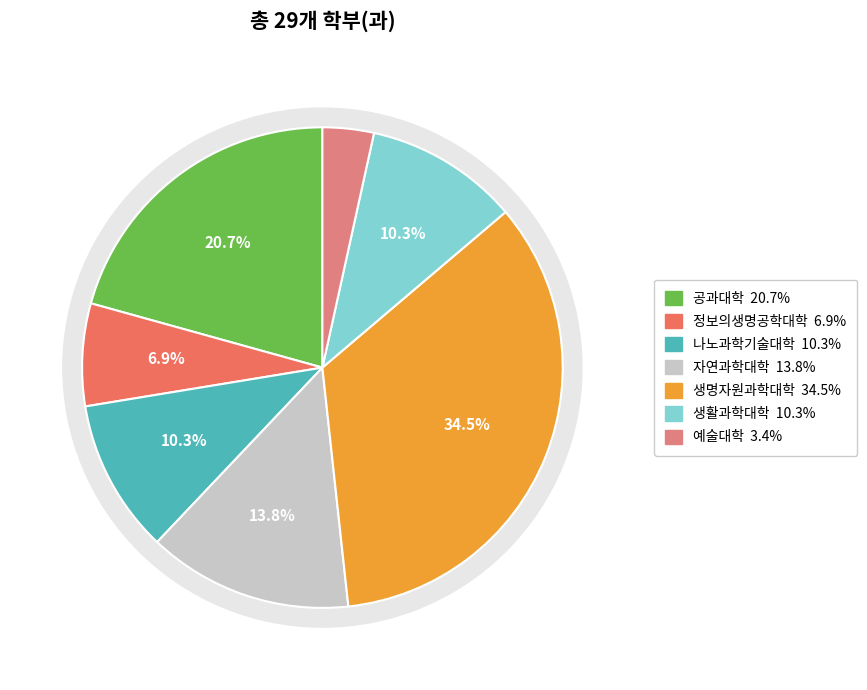

Is there any slice that represents more than half of the pie?

No